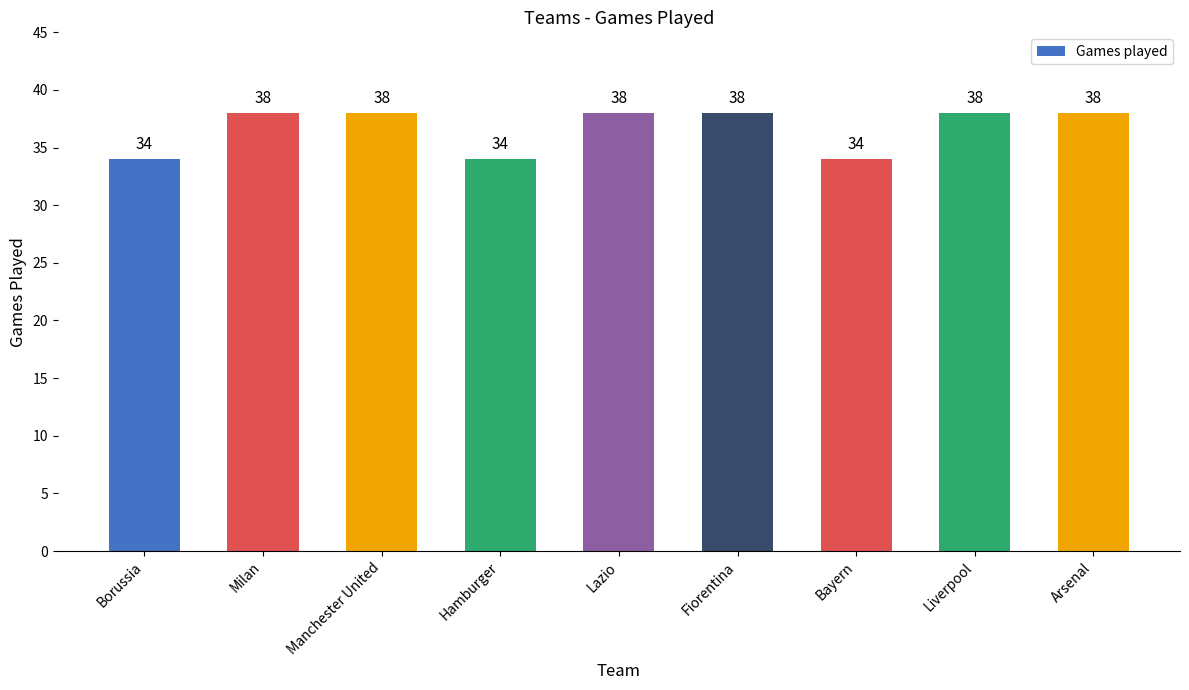

What is the ratio of the value at Bayern to the value at Arsenal?

0.9